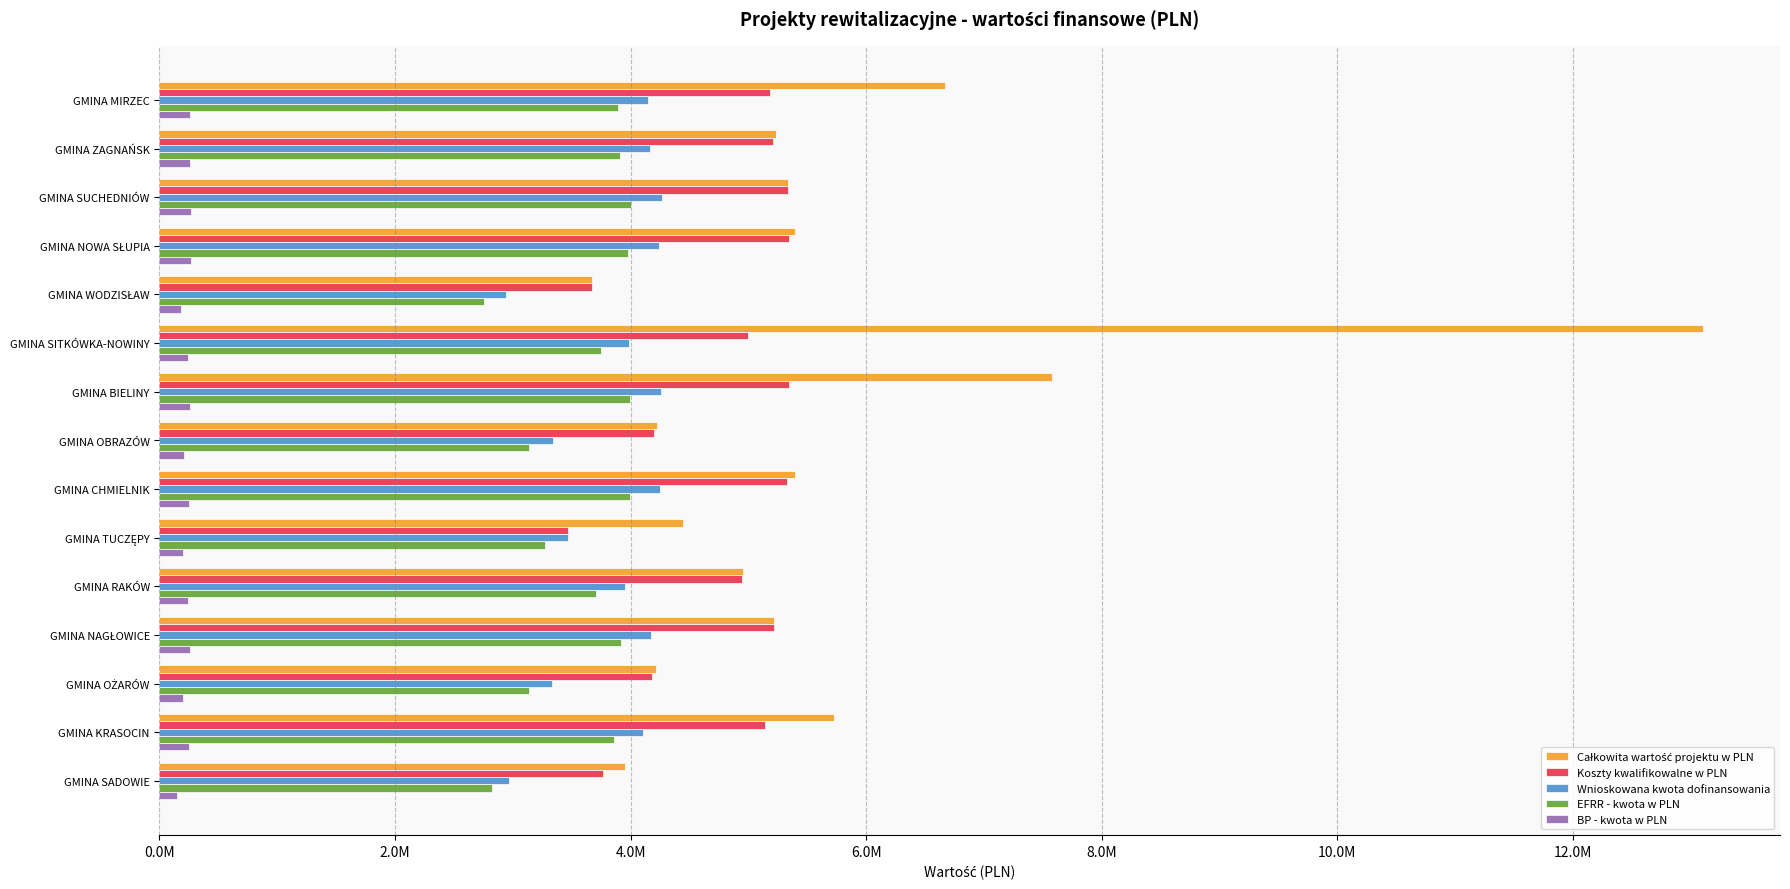

What is the difference between the maximum and minimum values in the Całkowita wartość projektu w PLN series?

9428884.7